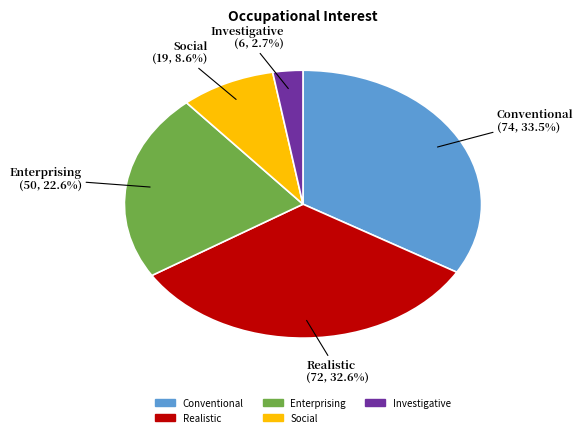

Is there any slice that represents more than half of the pie?

No